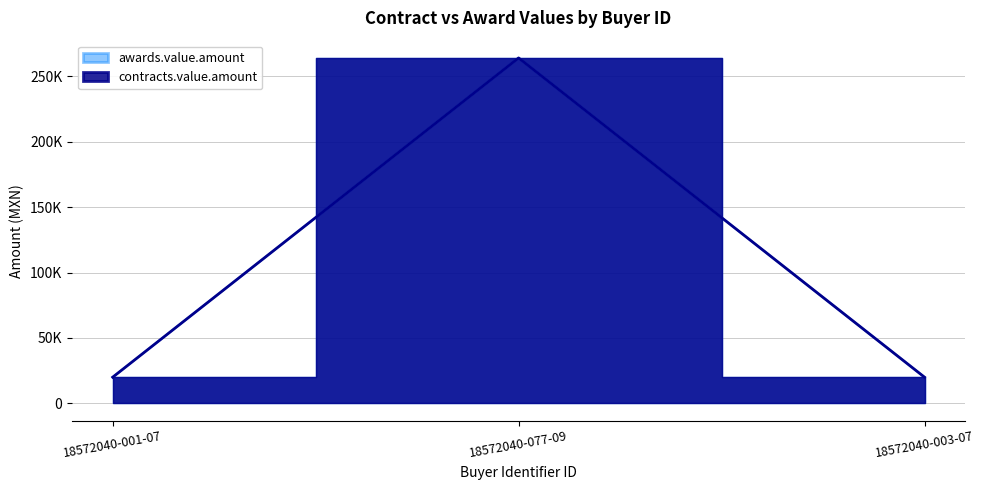

True or false: awards.value.amount has a value of 436958 at 18572040-077-09.

False